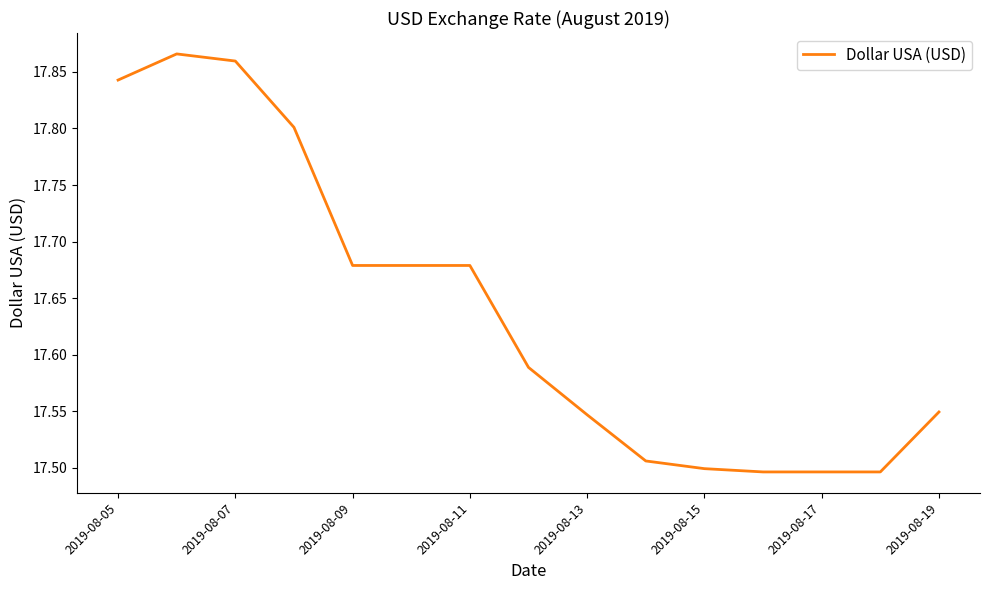

How many lines are shown in the chart?

1